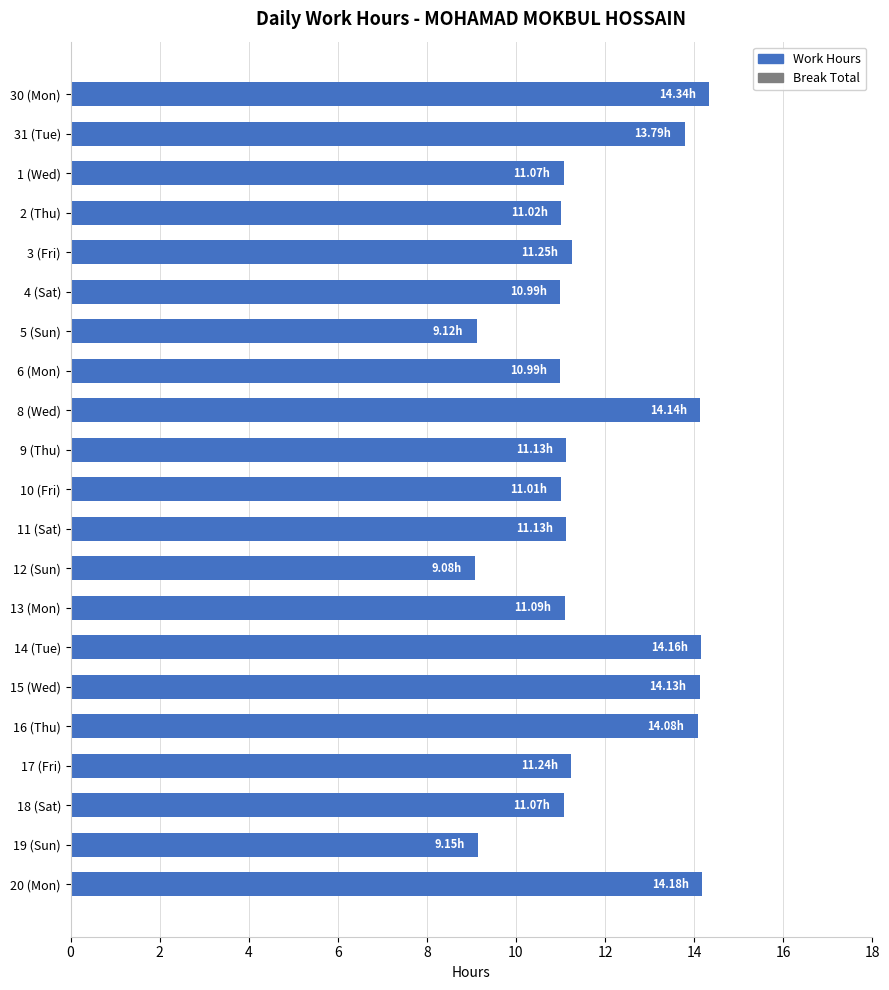

What is the difference between the maximum and minimum values?

5.3